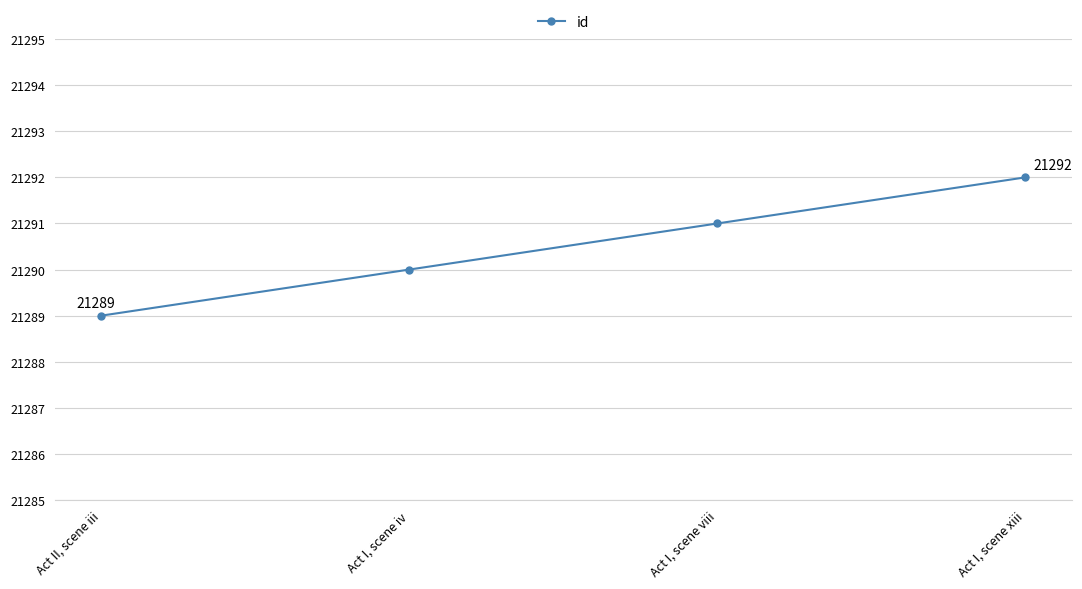

True or false: the data has more than 0 interior local peaks.

False